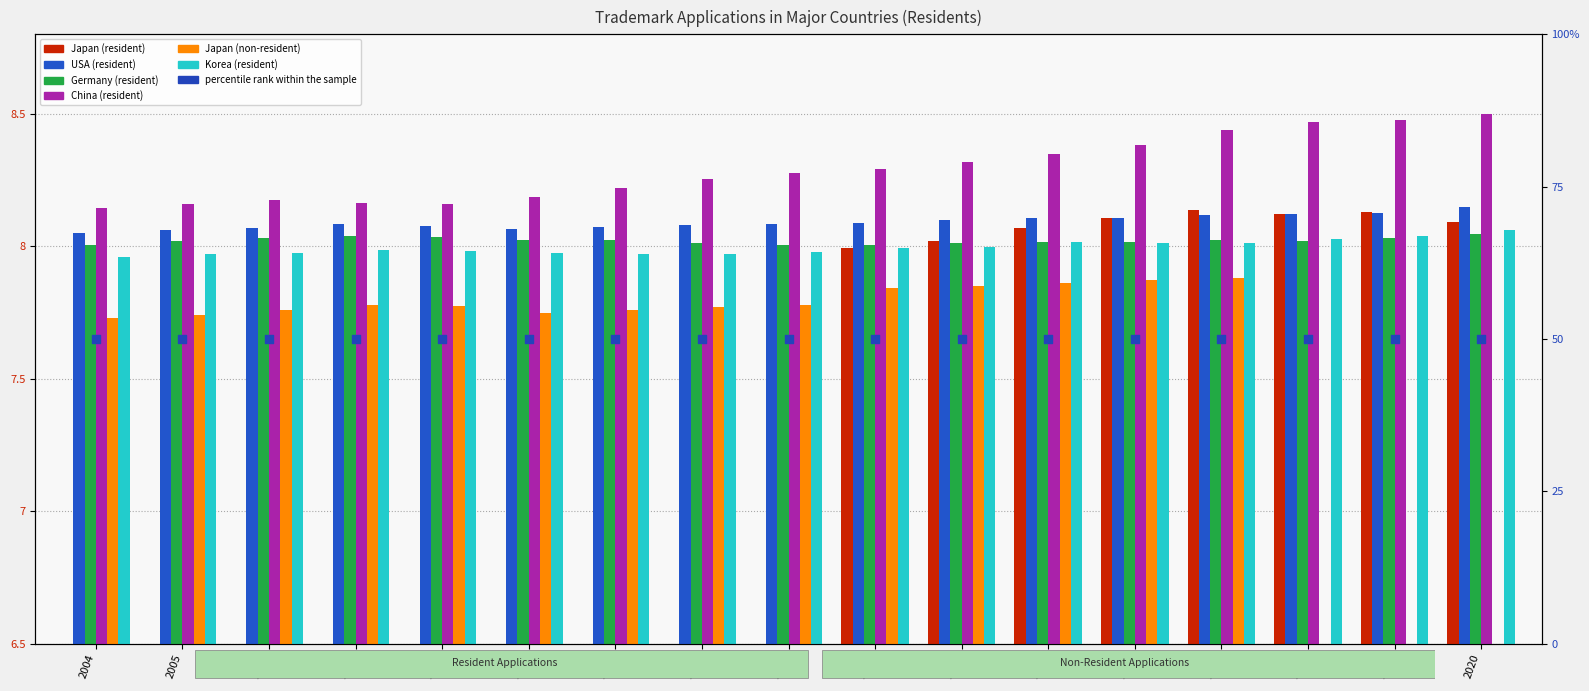

At which category is the sum across all series the highest?

2020